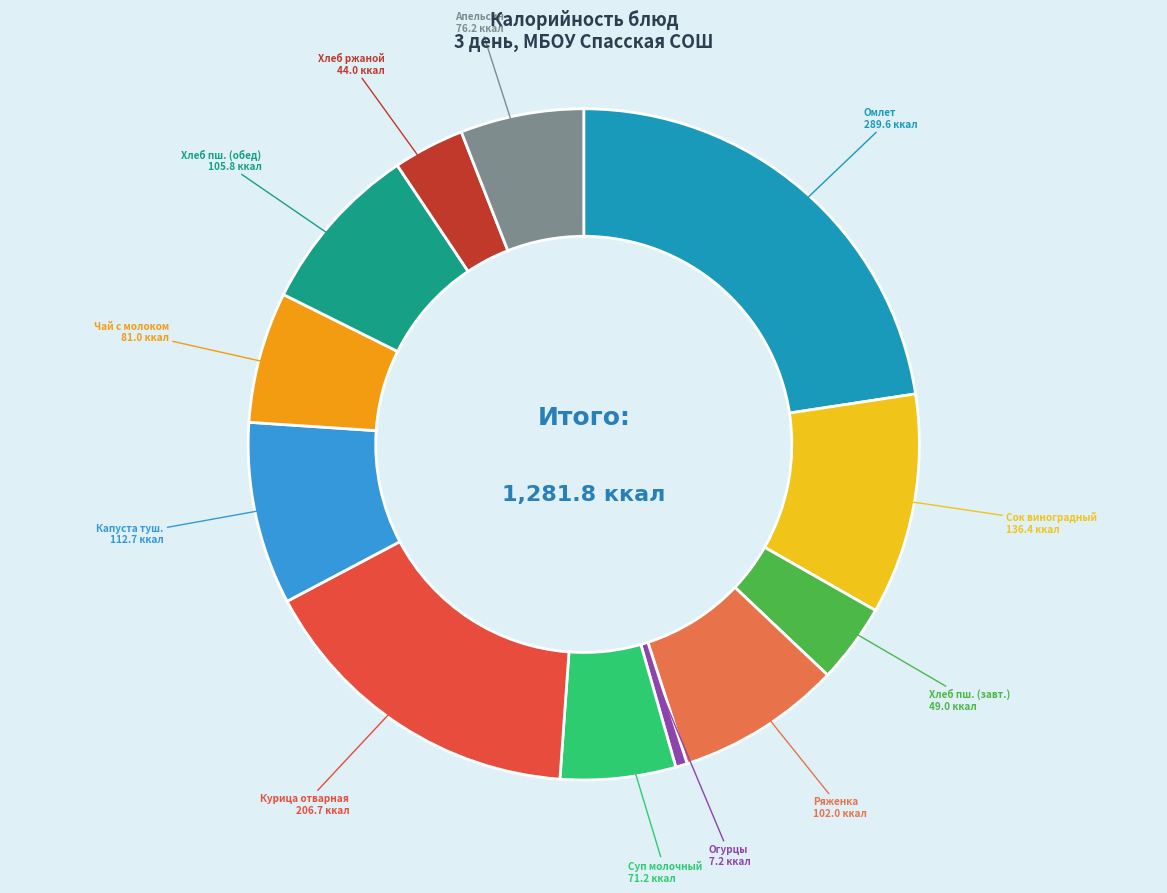

What is the smallest slice in the pie chart?

Огурцы